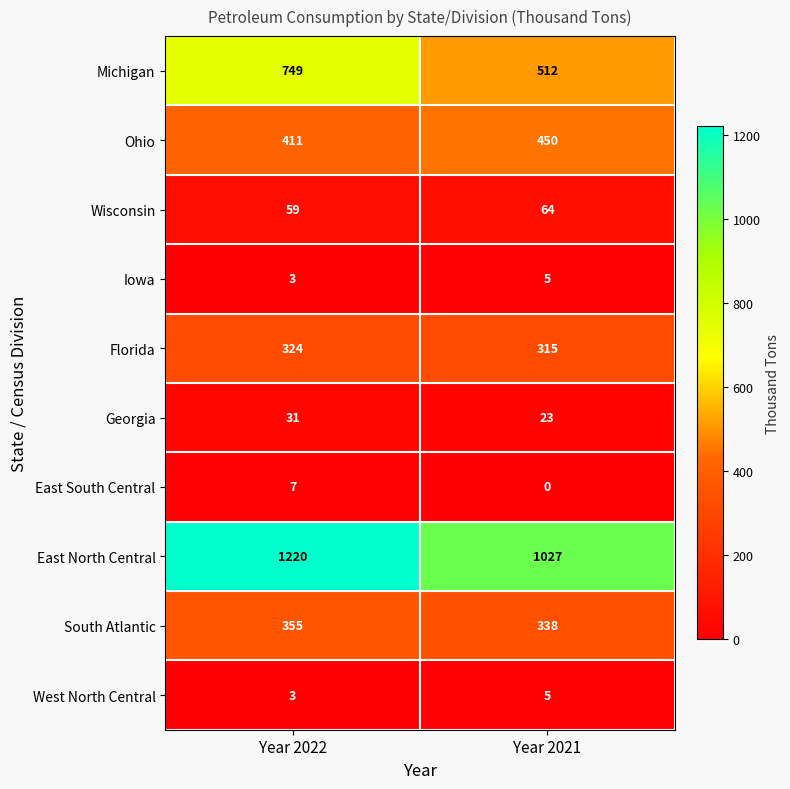

Which series changed the most between Year 2022 and Year 2021?

Michigan